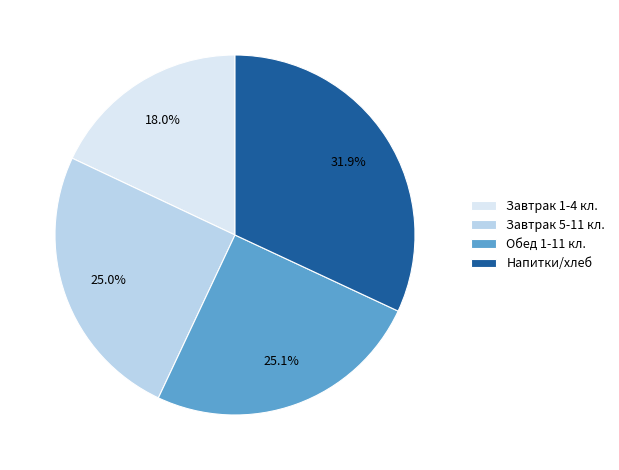

Is the sum of Завтрак 1-4 кл. and Напитки/хлеб greater than half?

No